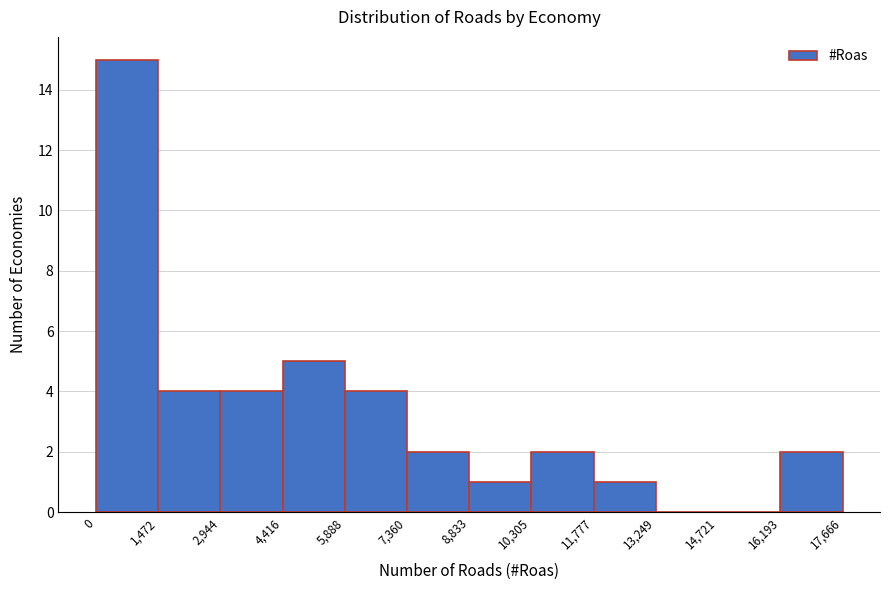

What is the height of the bar covering 2,944 to 4,416 on the x-axis? The values are not printed on the chart, so give them approximately, as read against the axis.

4